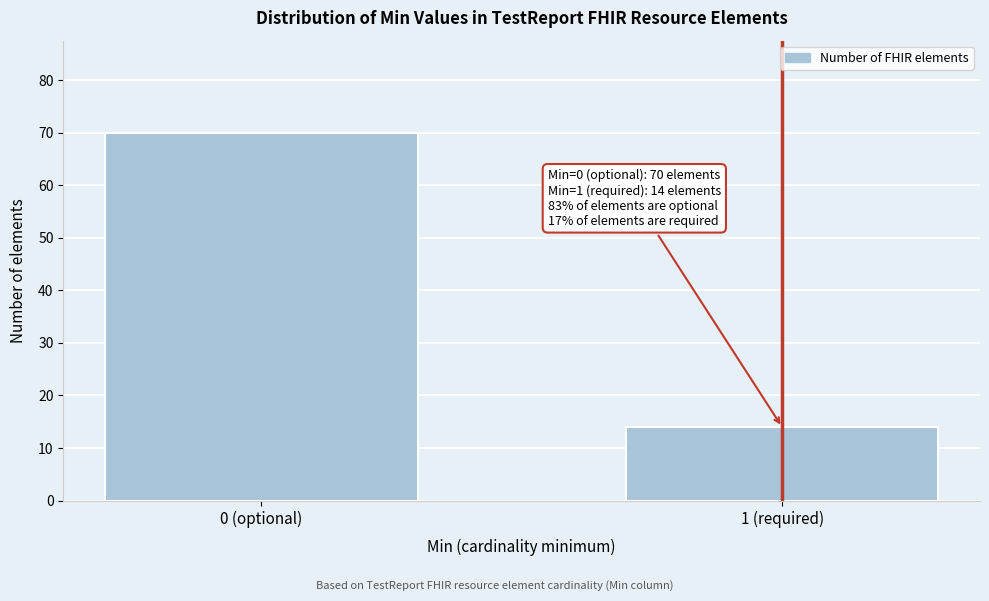

Reading right to left, extract all data points from this chart.

1 (required)=14	0 (optional)=70